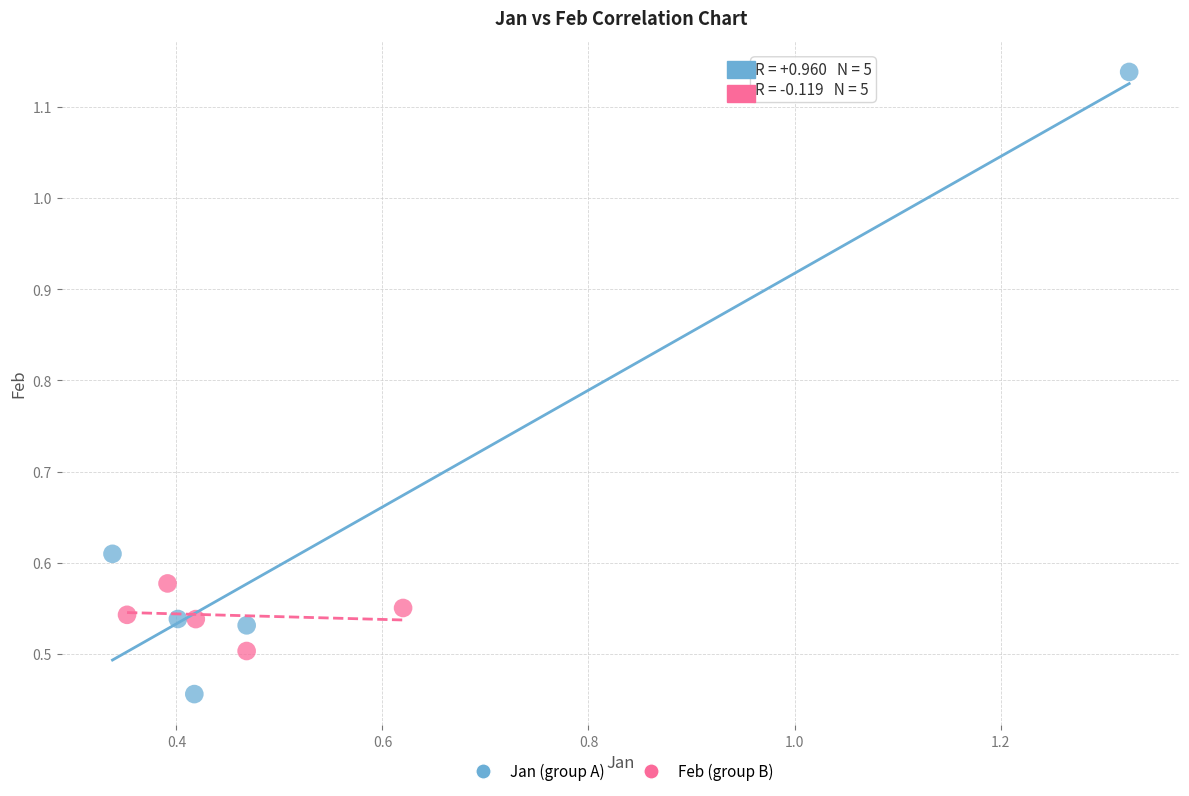

Which series has the widest spread of Y values?

Jan (group A)